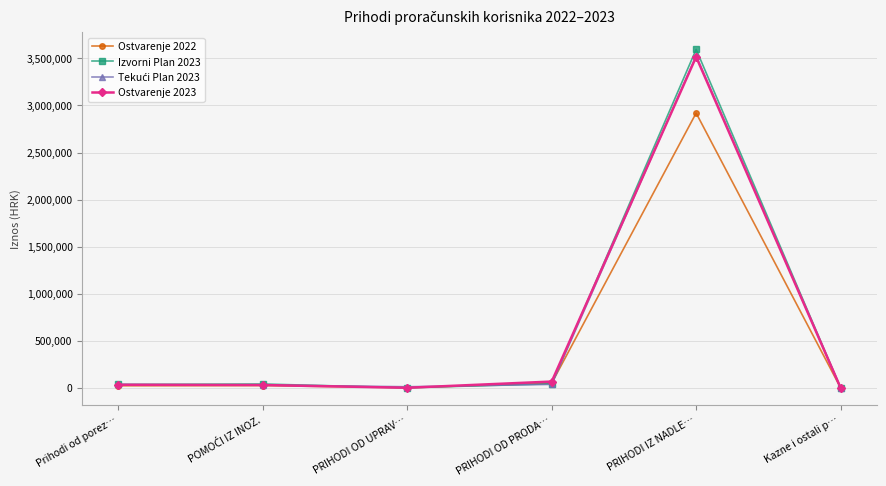

At which label does Ostvarenje 2023 first exceed 31625?

Prihodi od porez…